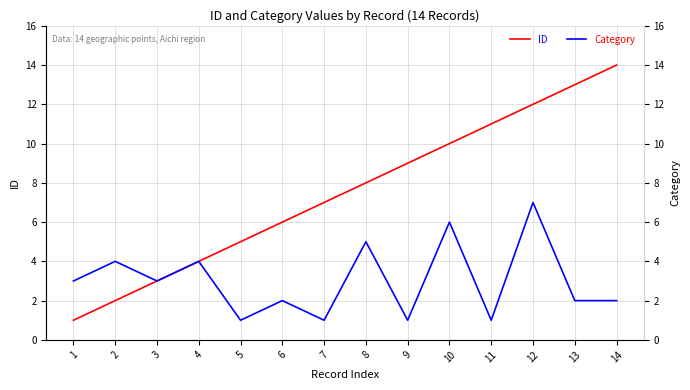

What is the sum of all ID values?

105